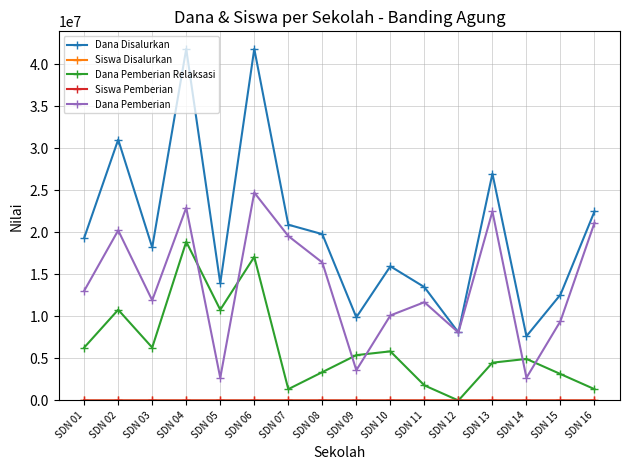

Count the number of categories in the chart.

16